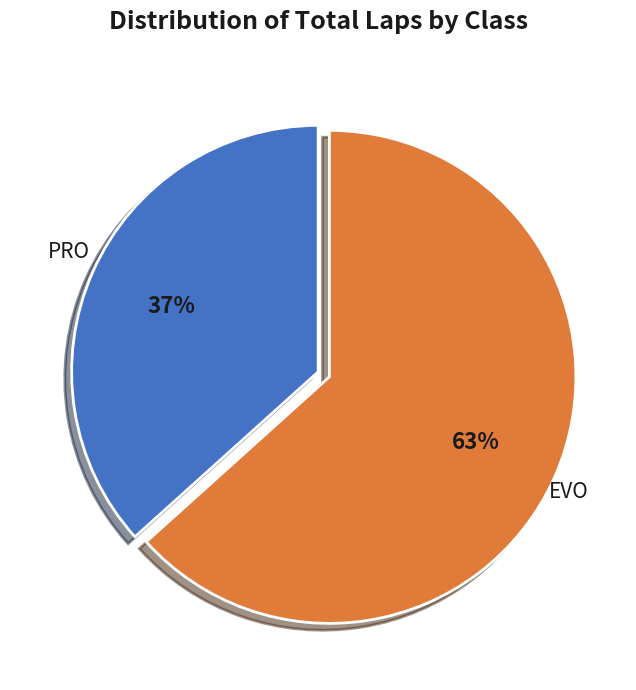

Does any single category account for the majority?

Yes